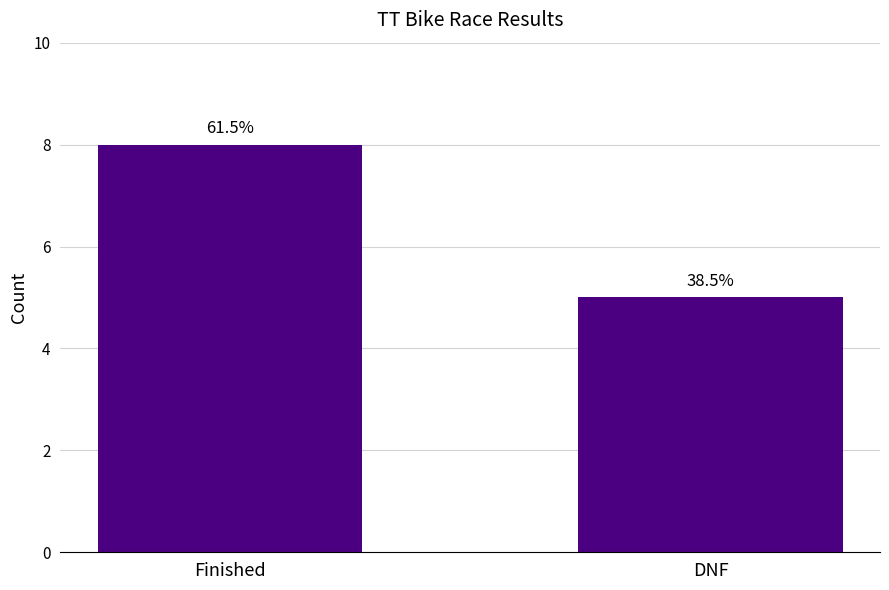

Does the chart contain any negative values?

No